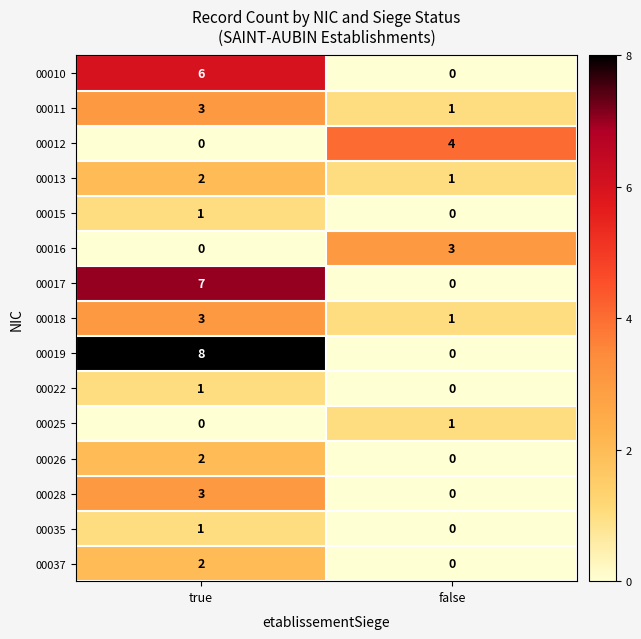

How many series are shown in this chart?

15